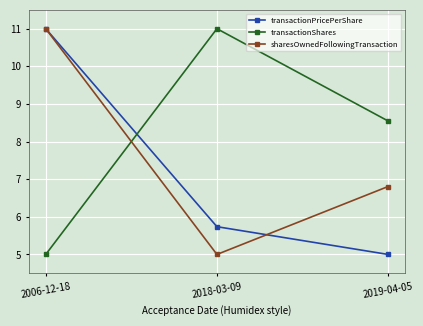

Rank the series by their average value, from highest to lowest.

transactionShares, sharesOwnedFollowingTransaction, transactionPricePerShare